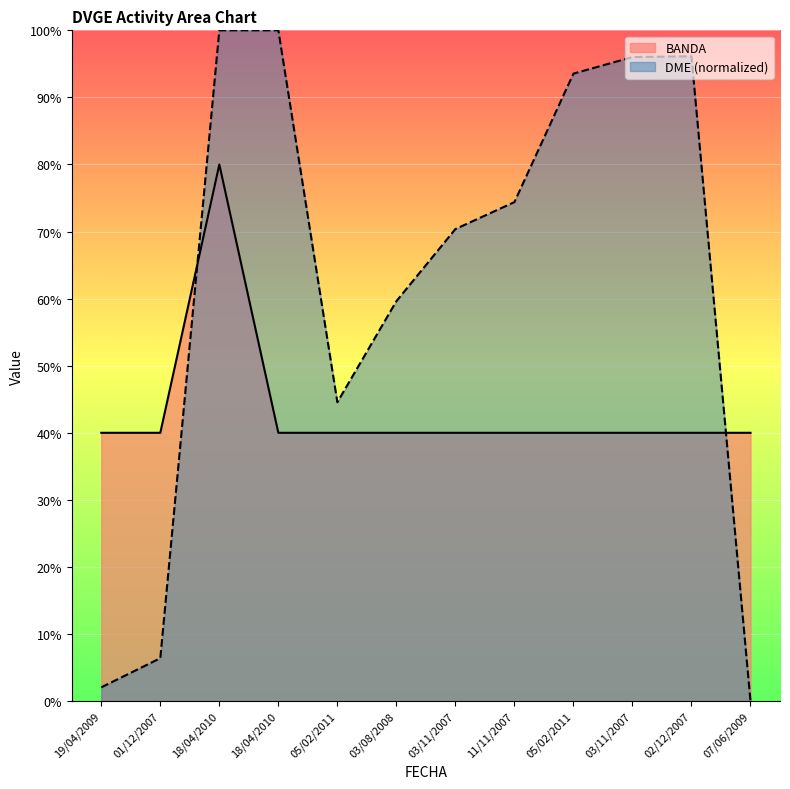

Count the number of data series in this chart.

2